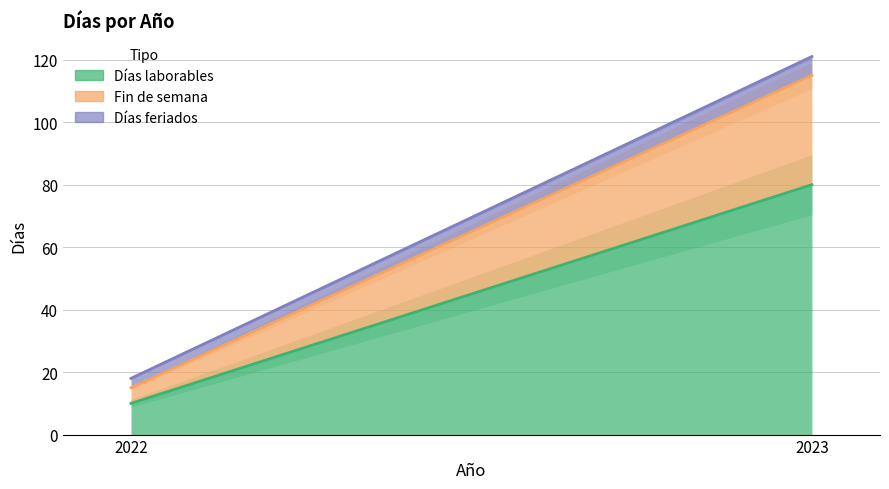

True or false: Días laborables has a value of 13 at 2022.

False